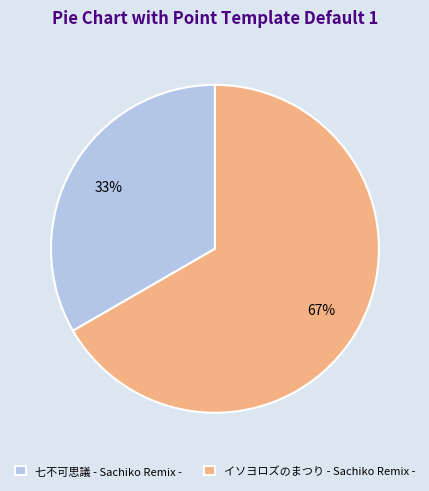

To the nearest percent, what is the combined percentage of イソヨロズのまつり - Sachiko Remix - and 七不可思議 - Sachiko Remix -?

100%